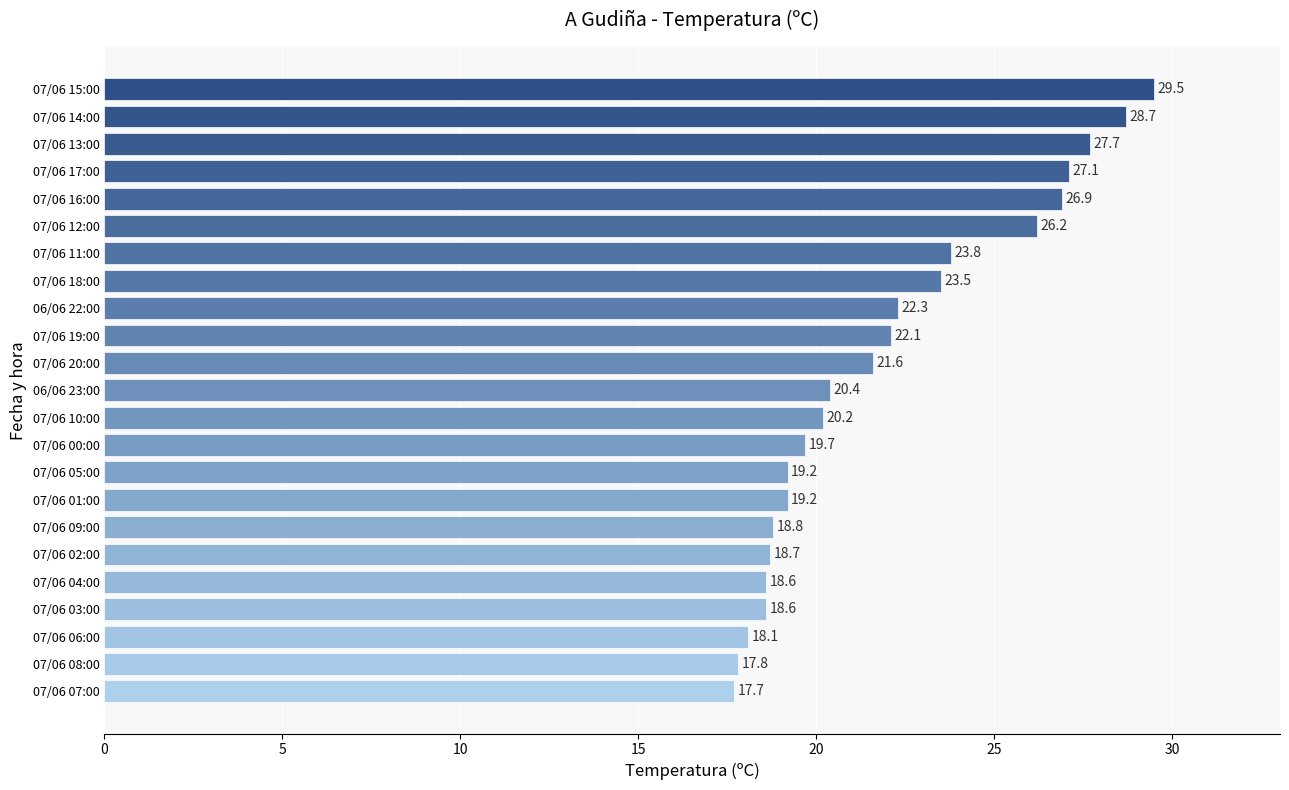

What is the label of the 3rd bar from the bottom?

07/06 06:00